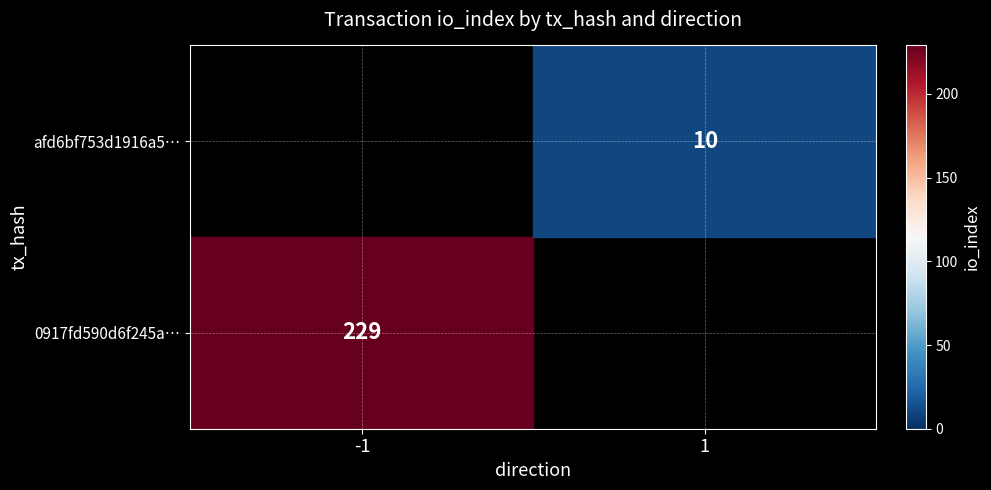

What value does the 0917fd590d6f245a201fdd5c192410f47da769e series have at io_index, to the nearest 50?

250